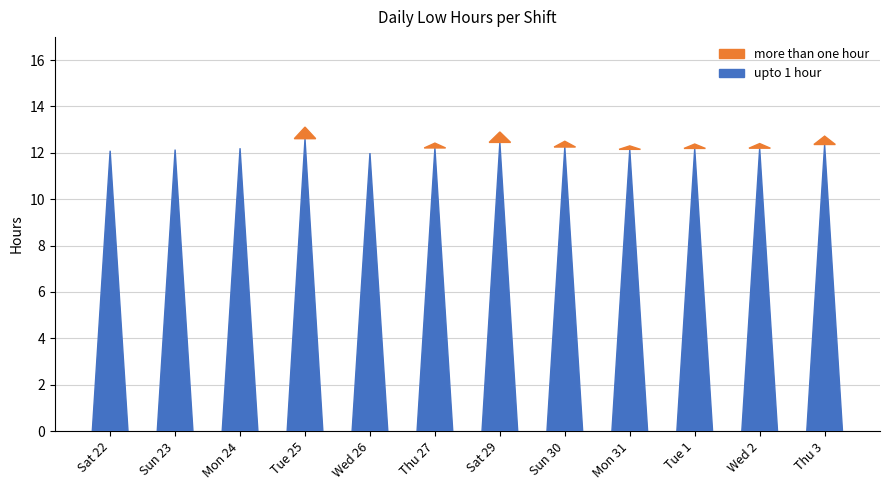

The value of more than one hour at Thu 3 is 0.4. True or false?

True